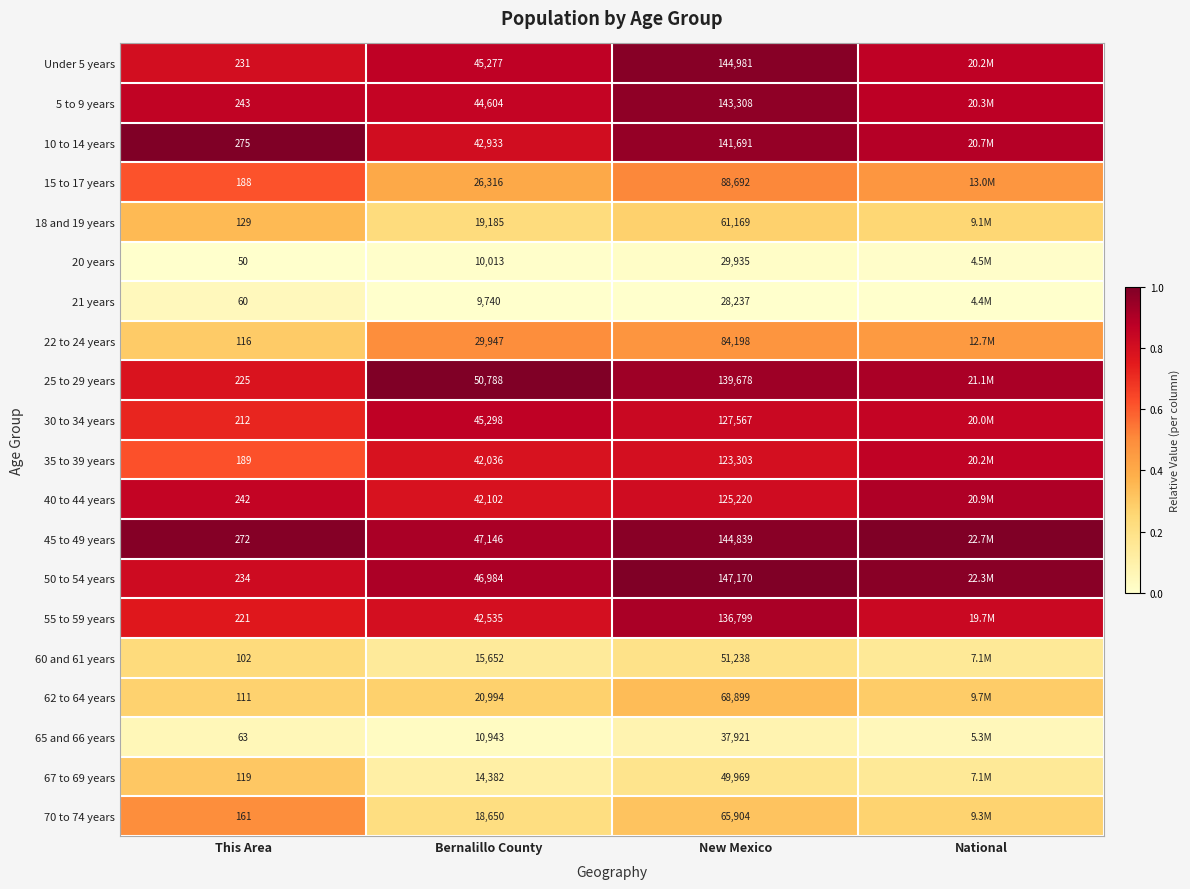

Is the value of 40 to 44 years at This Area greater than the value of 60 and 61 years at Bernalillo County?

No